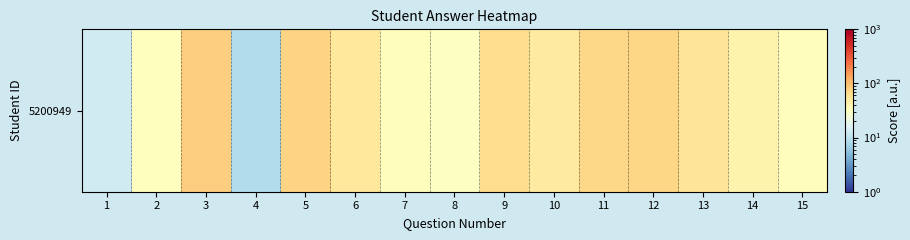

What value does the data have at 4?

8.8